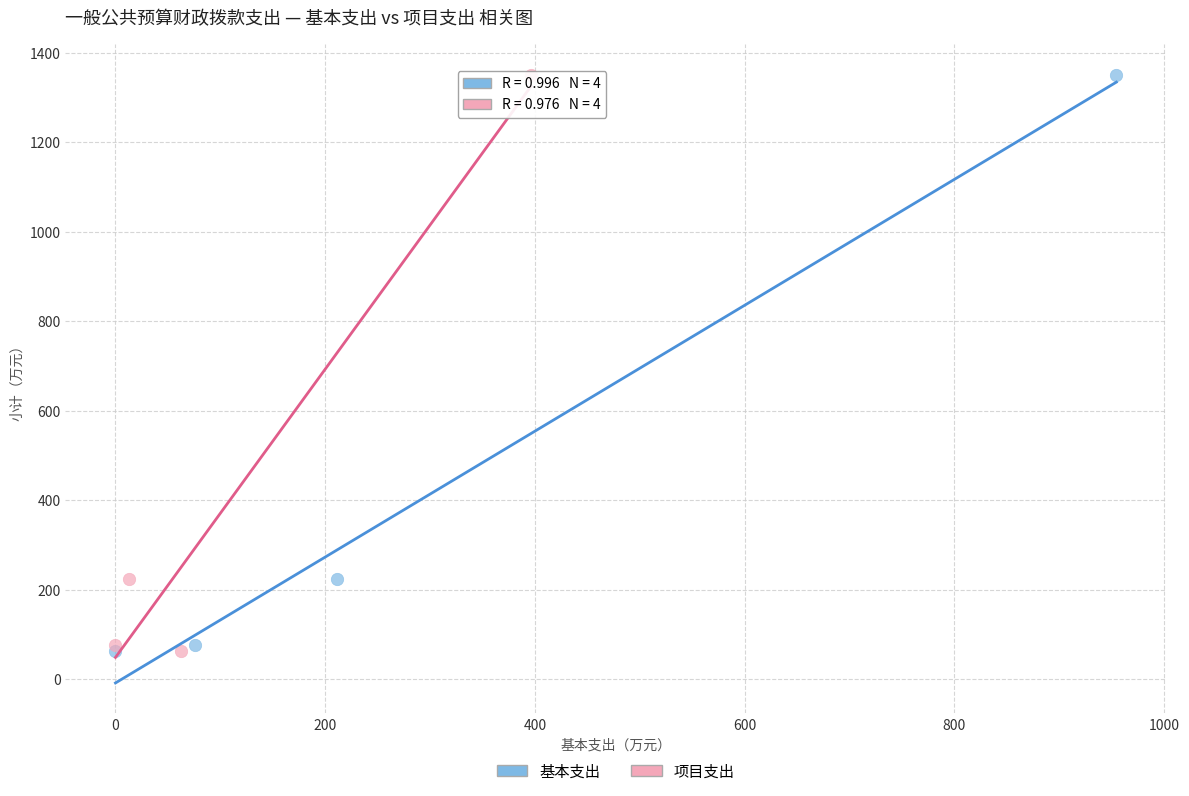

What are all the series names shown in the legend?

基本支出, 项目支出